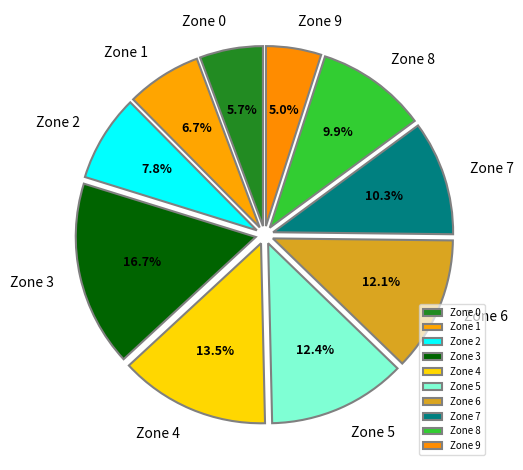

Which category has the smallest portion of the pie?

Zone 9